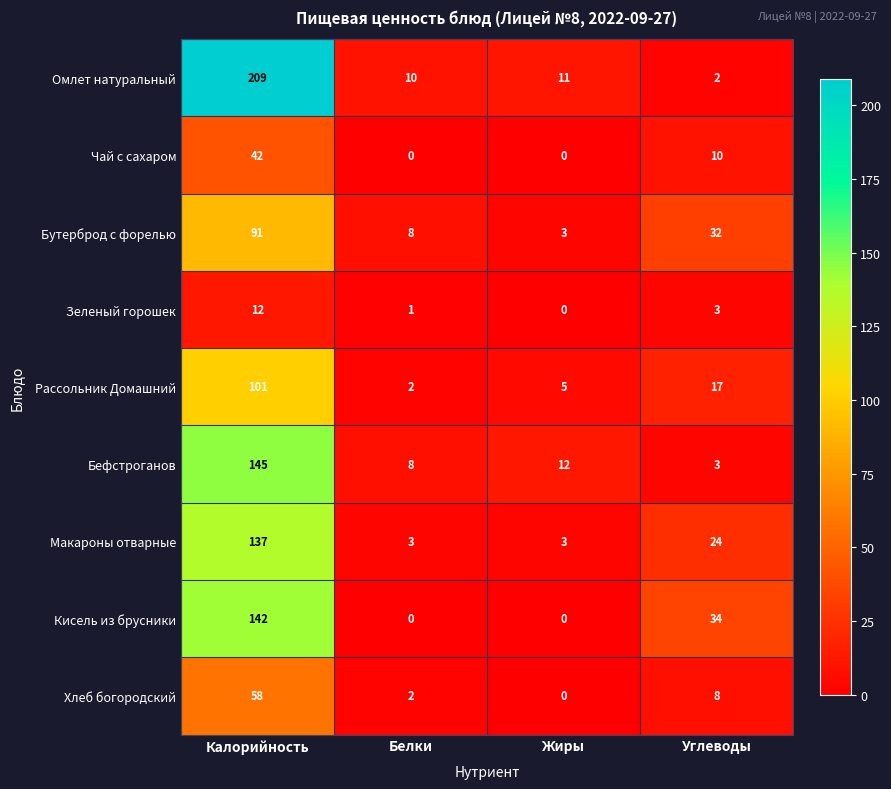

Count the Макароны отварные values in the range 3 to 137.

4